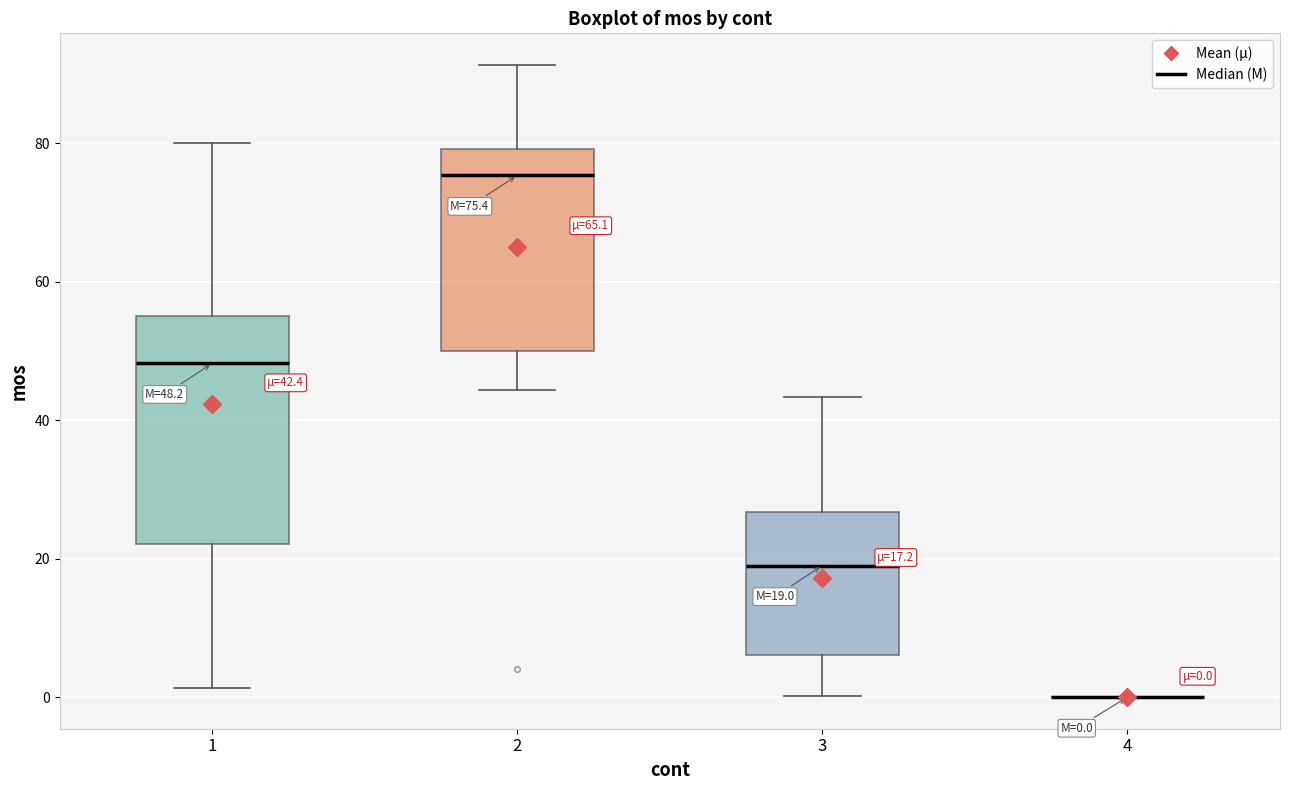

Comparing the boxes themselves (not the whiskers), which one is the tallest?

1